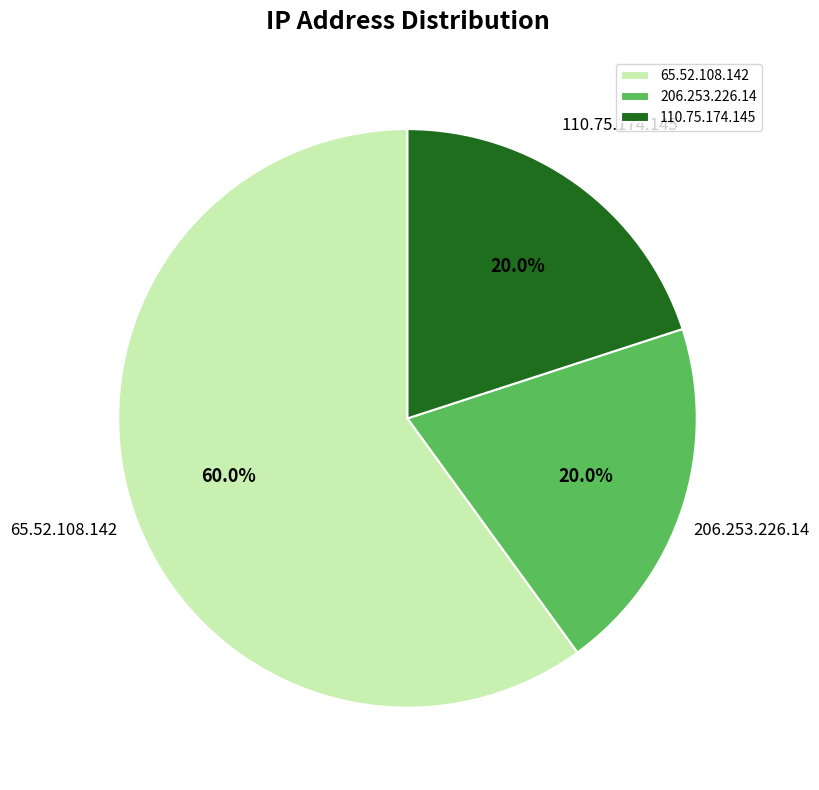

What is the largest slice in the pie chart?

65.52.108.142